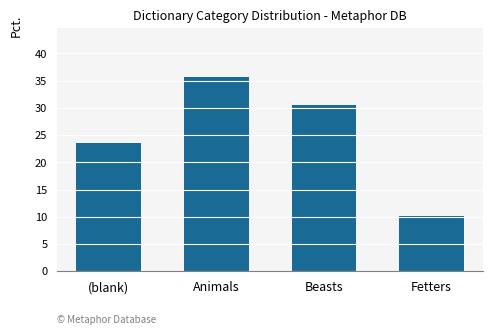

What is the smallest value displayed?

10.2